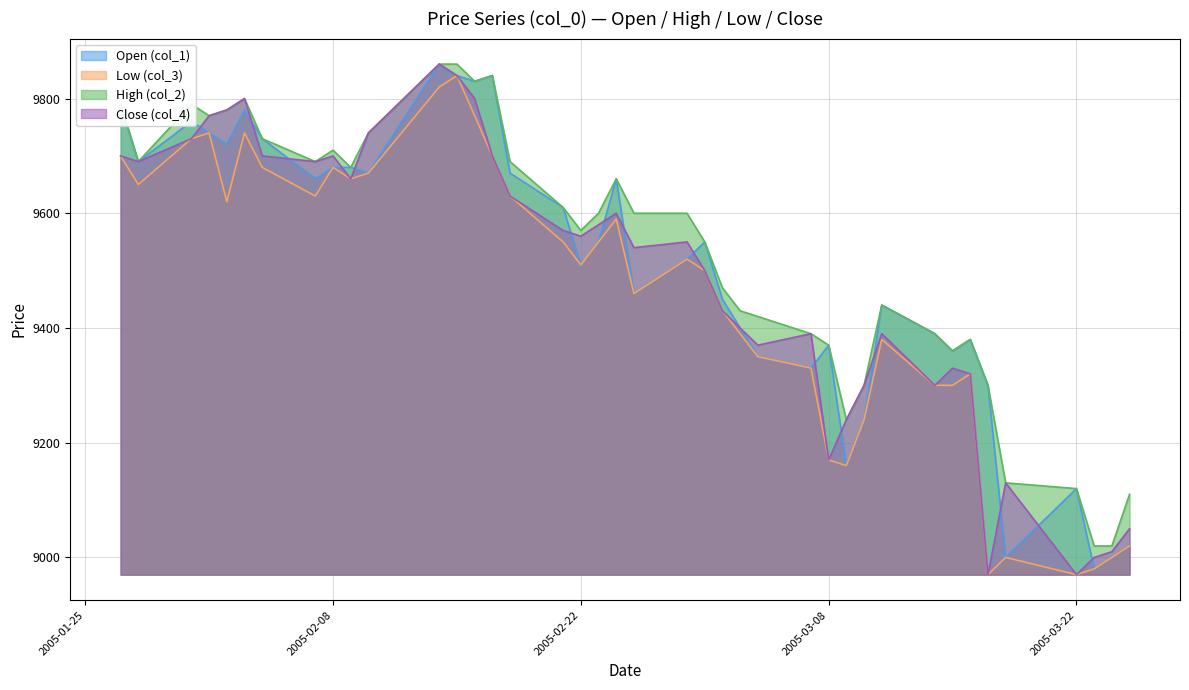

What is the greatest value displayed?

9860